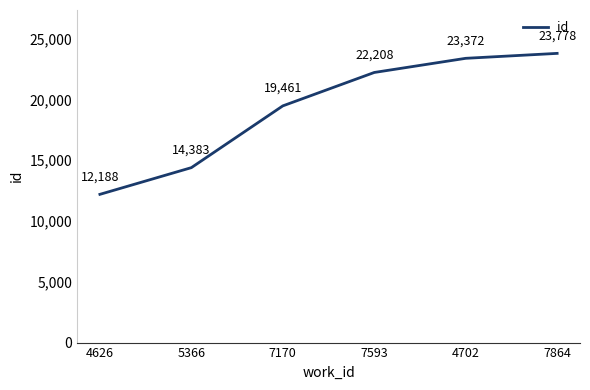

How many distinct data groups are displayed?

1